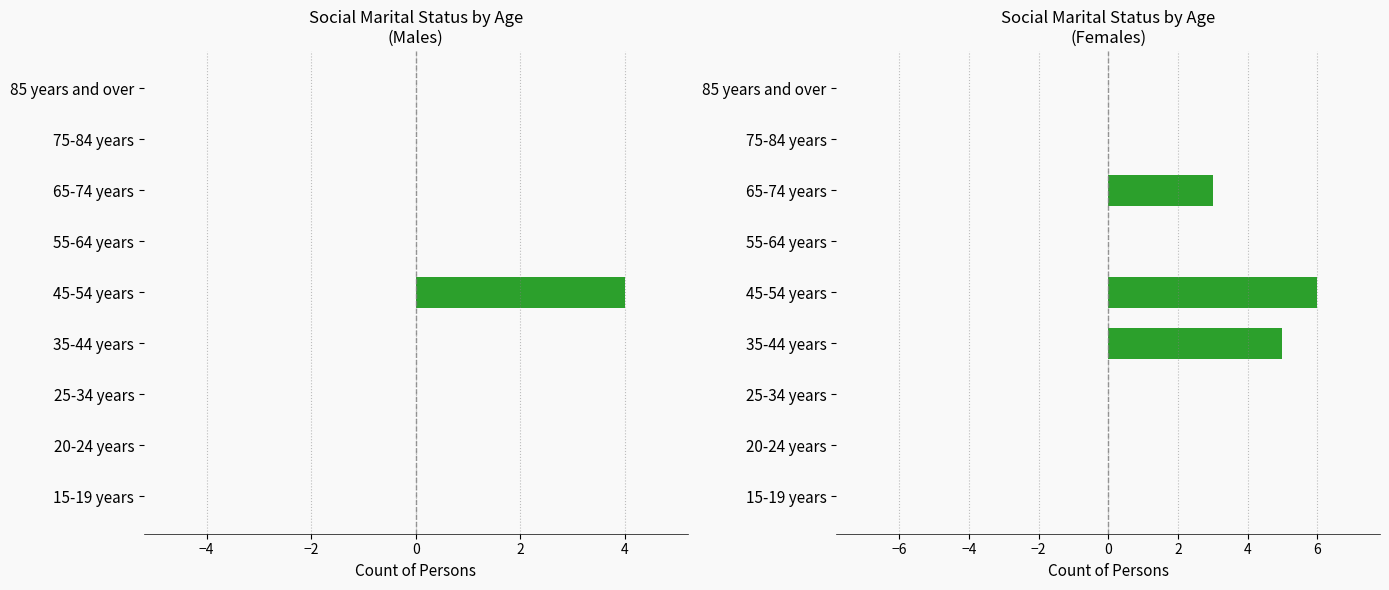

Is it true that the value at 65-74 years is 5?

False